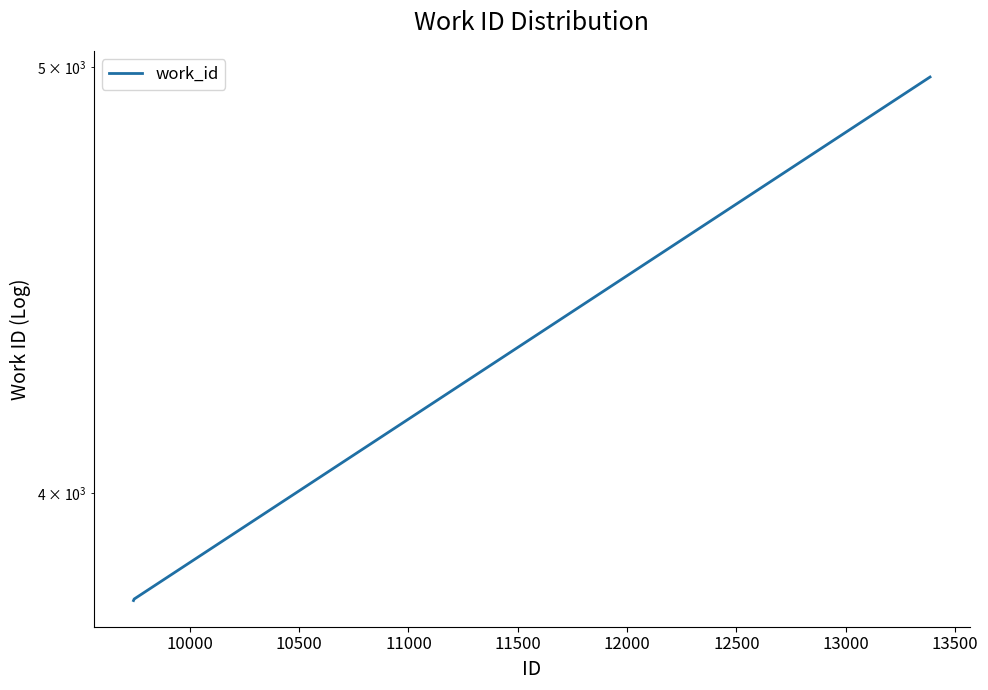

What is the difference between the maximum and minimum values?

1193